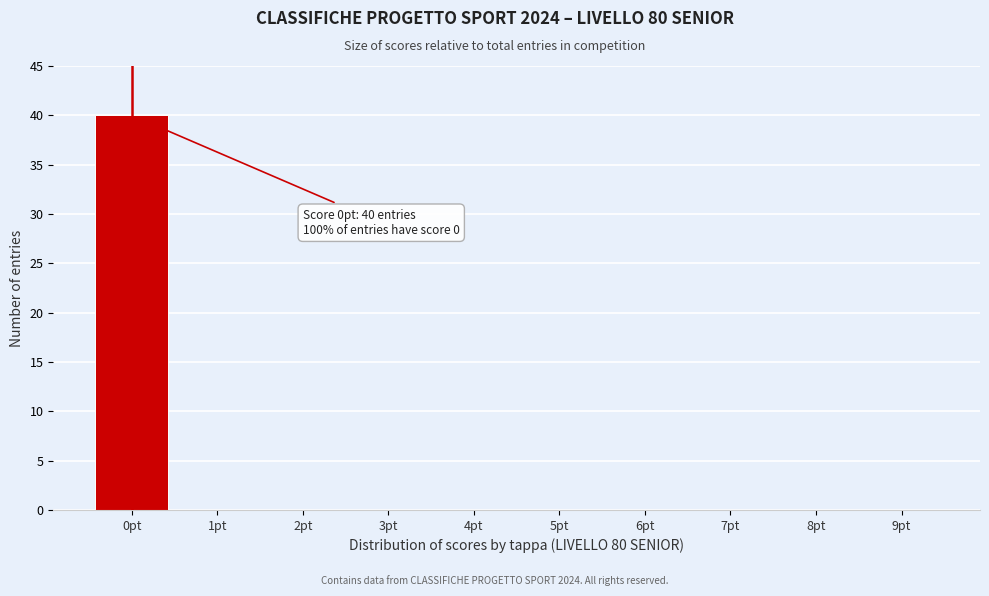

Reading right to left, list all the values displayed in this chart.

9pt=0	8pt=0	7pt=0	6pt=0	5pt=0	4pt=0	3pt=0	2pt=0	1pt=0	0pt=40